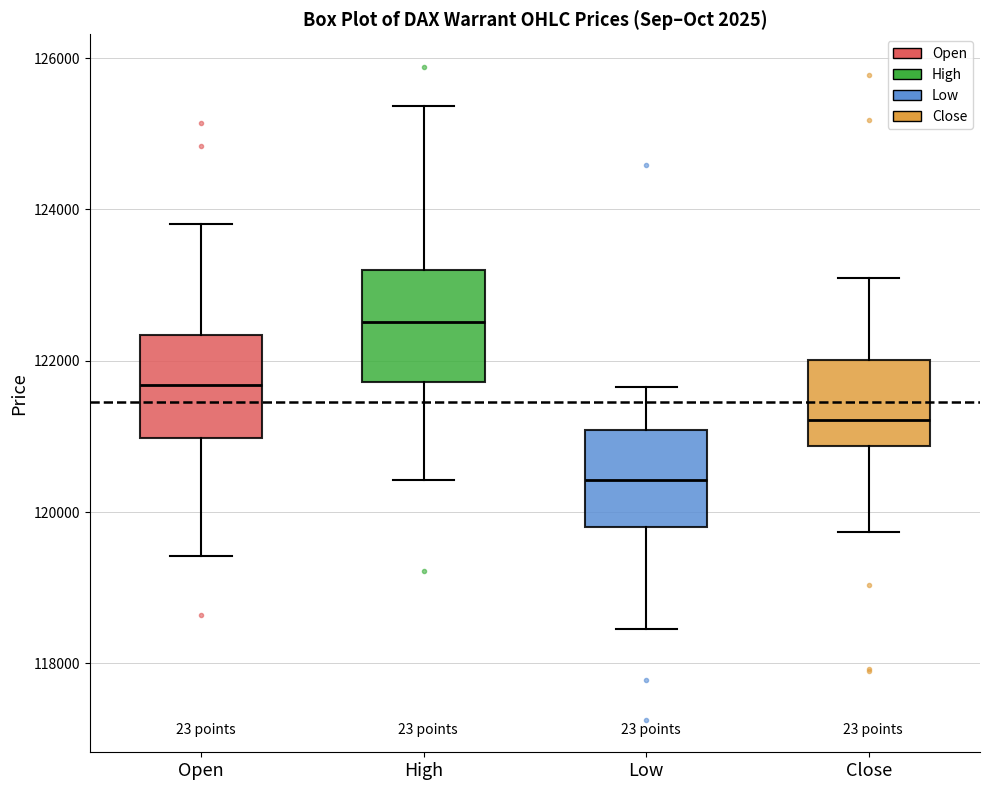

Which box has the lowest median line?

Low